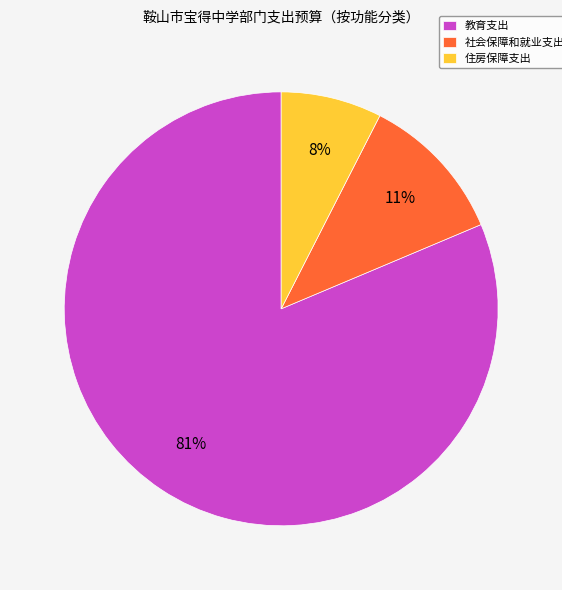

Which slice represents more than half of the pie?

教育支出